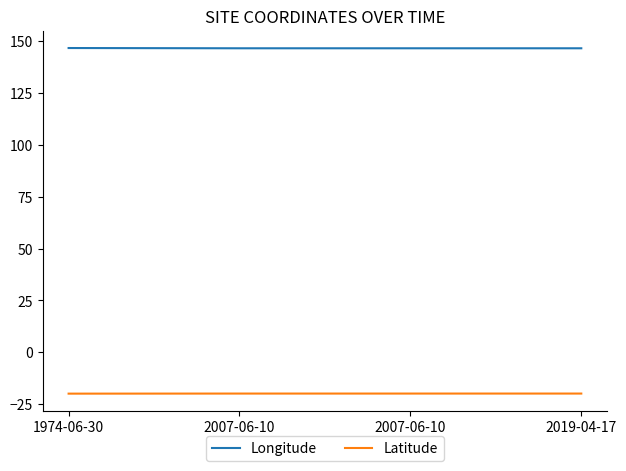

True or false: Latitude has more than 2 points higher than both neighbors.

False